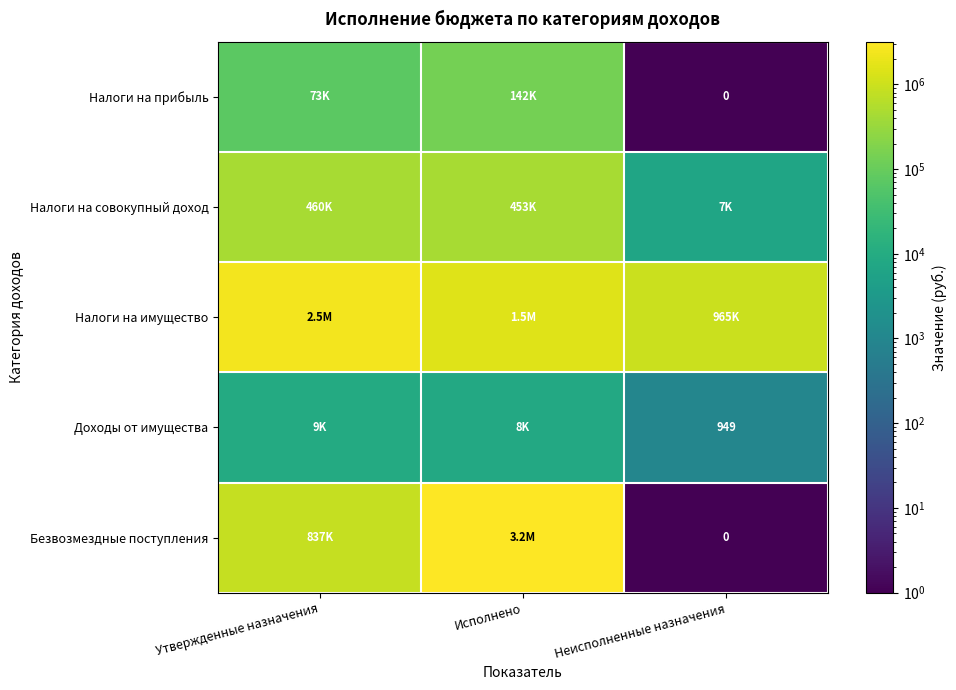

At which label does Налоги на прибыль reach its peak?

Исполнено